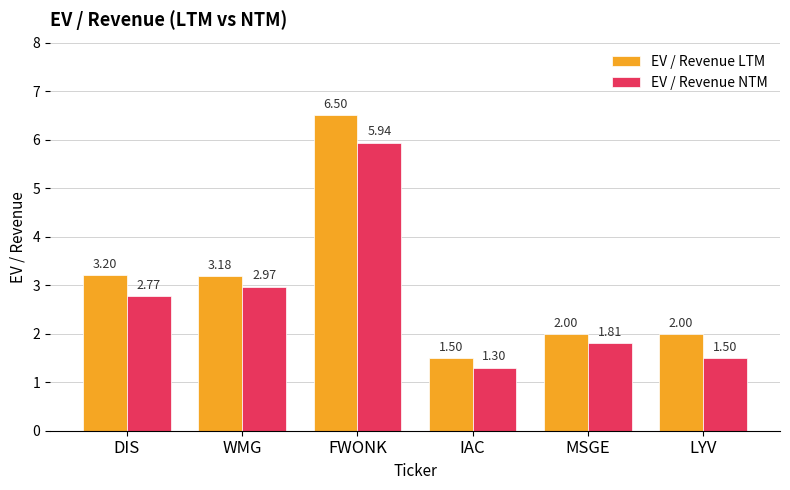

Does the chart contain stacked bars?

No